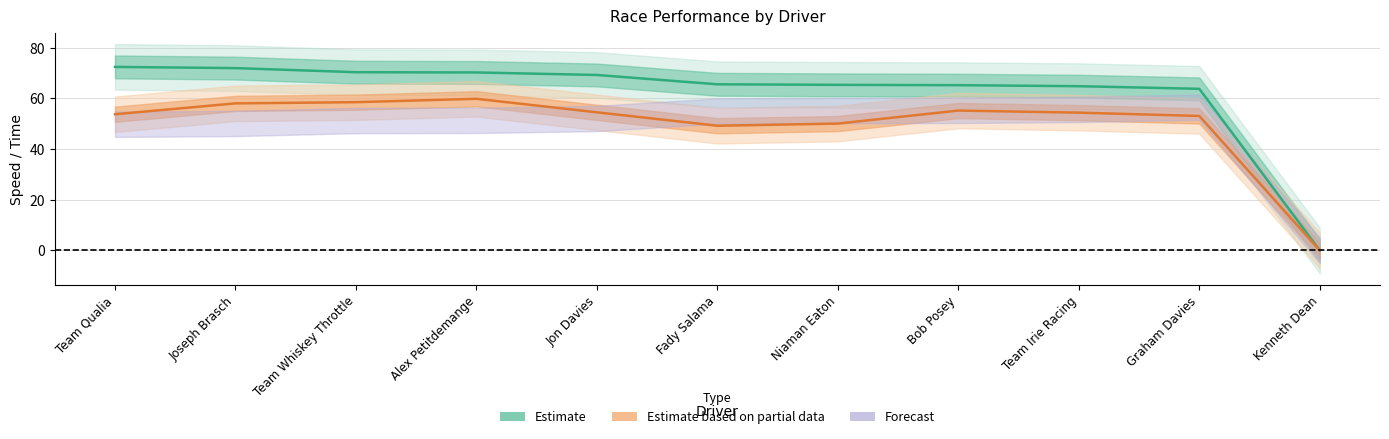

Rank the series by their maximum value, from highest to lowest.

Estimate, Estimate based on partial data